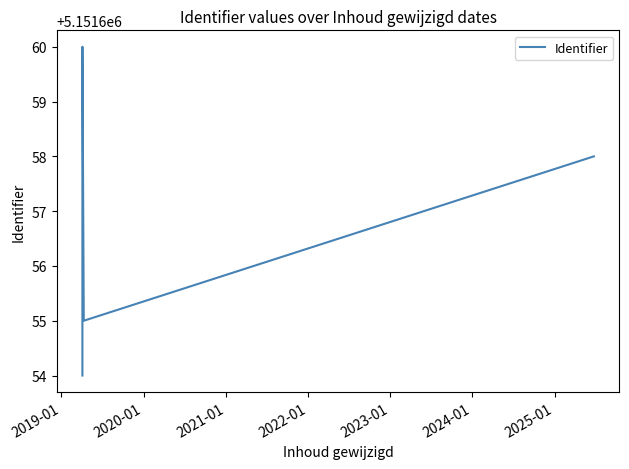

What is the sum of all values?

25758283